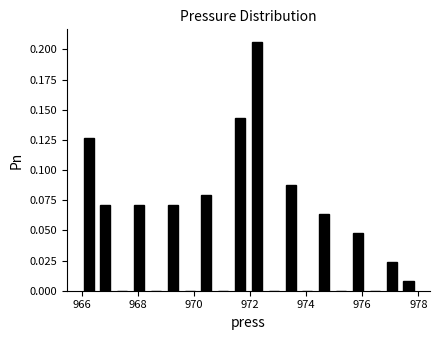

Around what value on the x-axis is the tallest bar? Give the approximate position of its centre, as read against the axis.

972.2